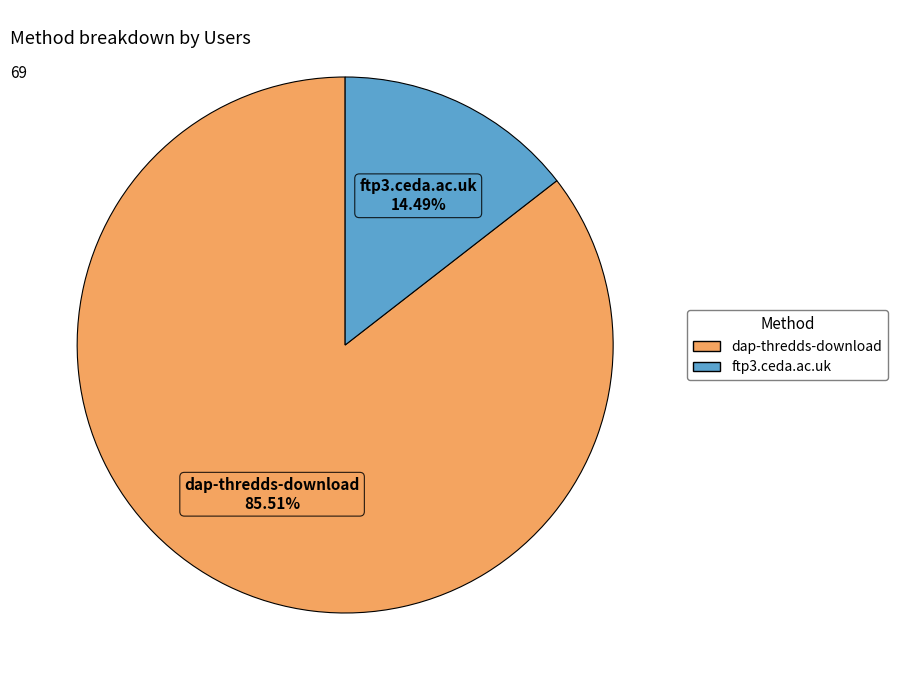

True or false: dap-thredds-download accounts for 86% of the total.

True